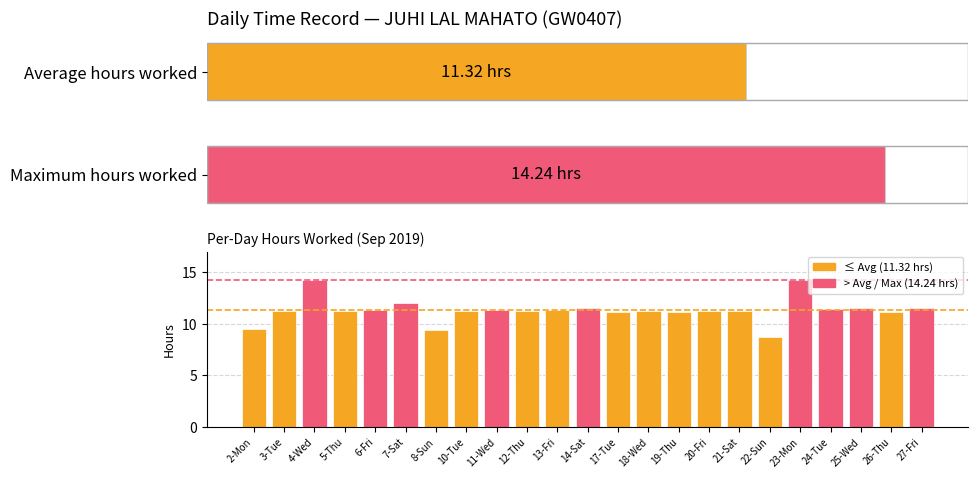

Where is the data nearest to the value 11?

26-Thu